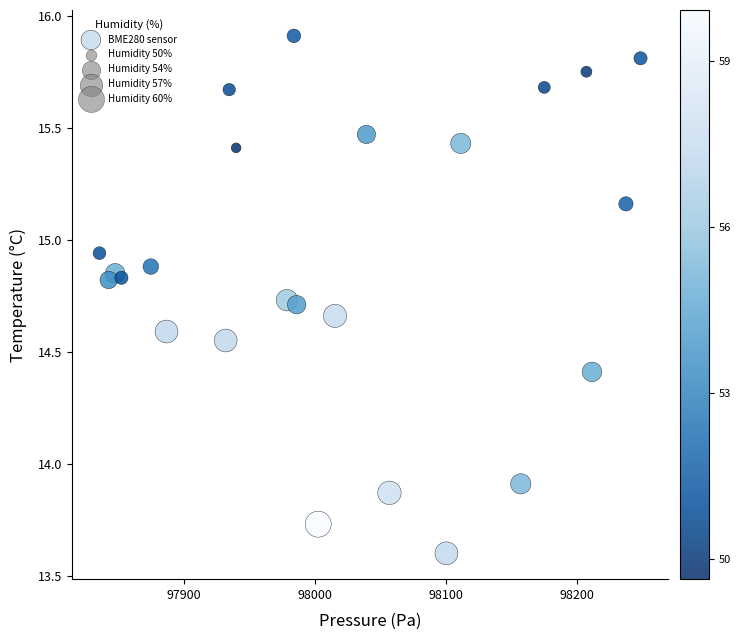

What is the range of X values (max minus min)?

412.3